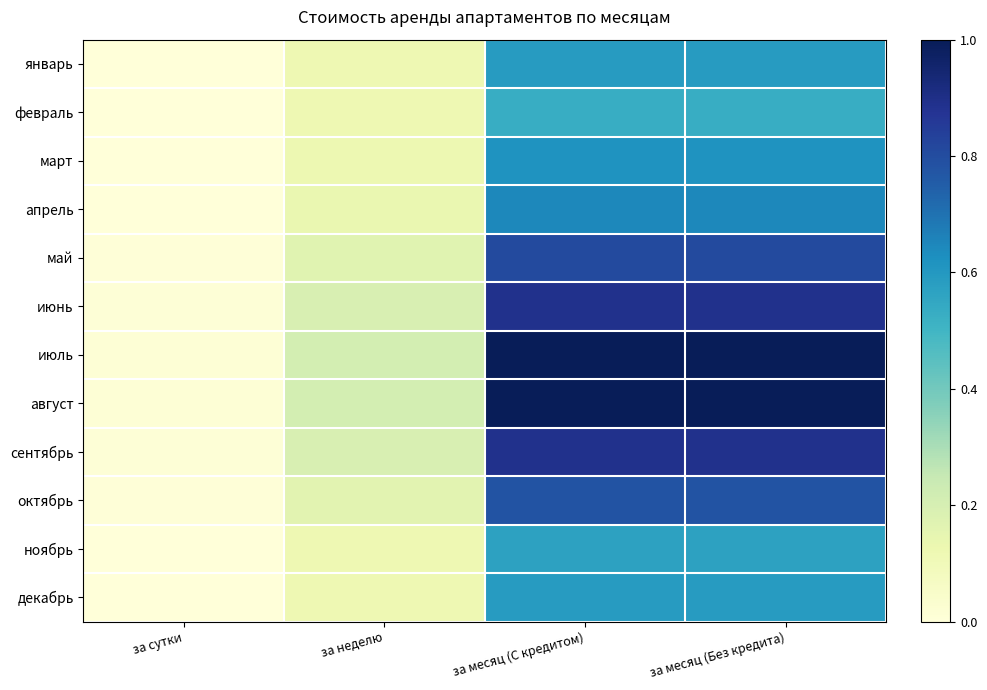

Rank the series at за неделю from lowest to highest value.

январь, февраль, ноябрь, декабрь, март, апрель, октябрь, май, июнь, сентябрь, июль, август